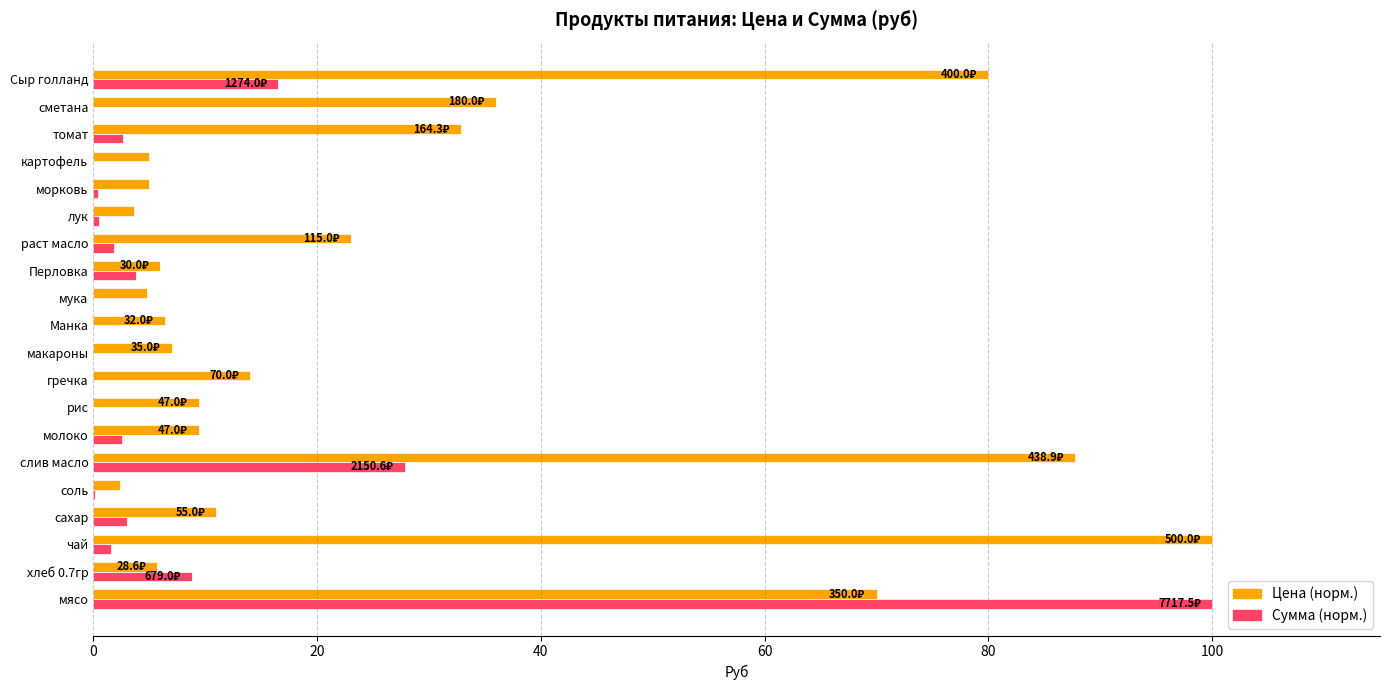

At which label is Сумма (норм.) closest to 50?

слив масло